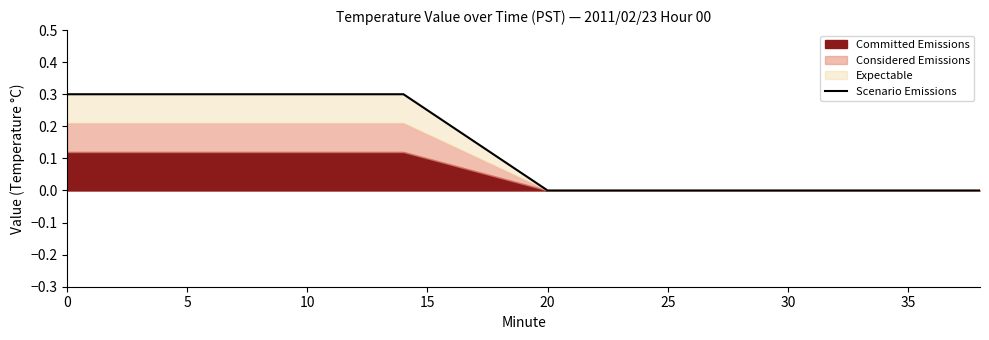

Is it true that the value at 30 is 0.1?

False